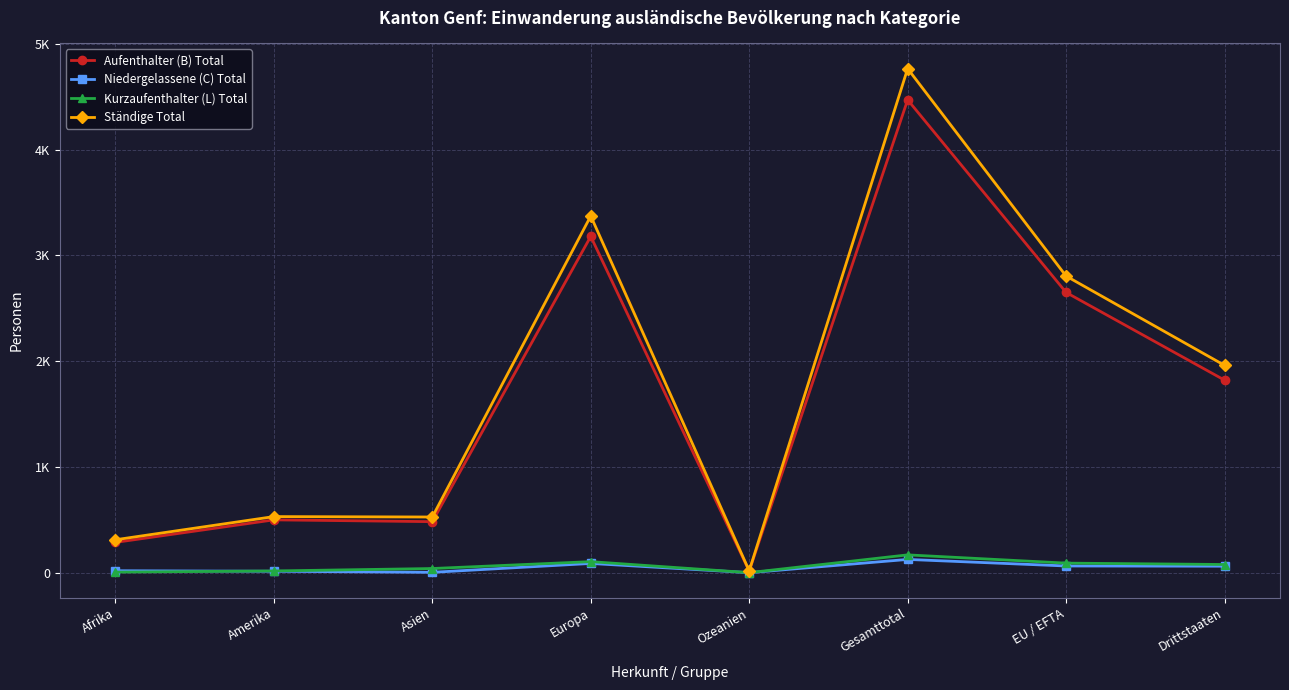

What position from the right is Ozeanien?

4